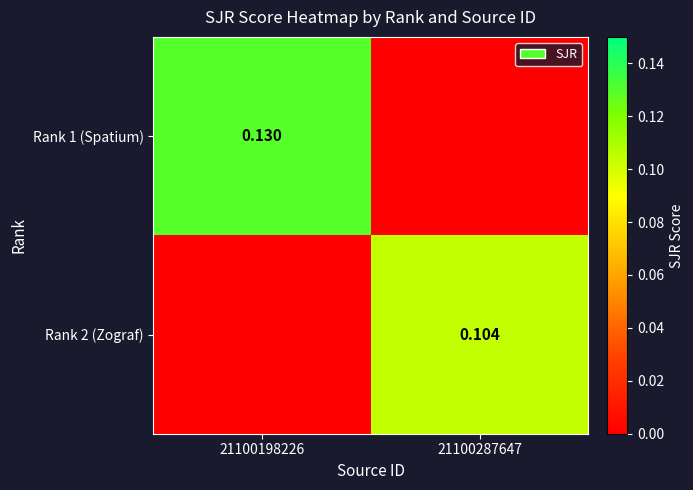

What is the total value across all series at 21100287647?

0.1